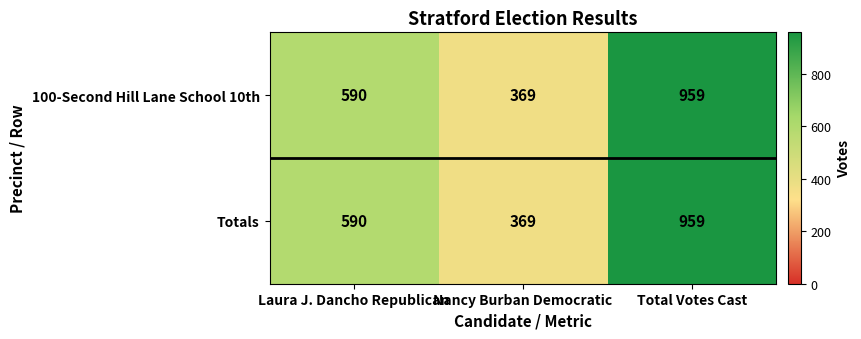

How many values in the Totals series are below 590?

1